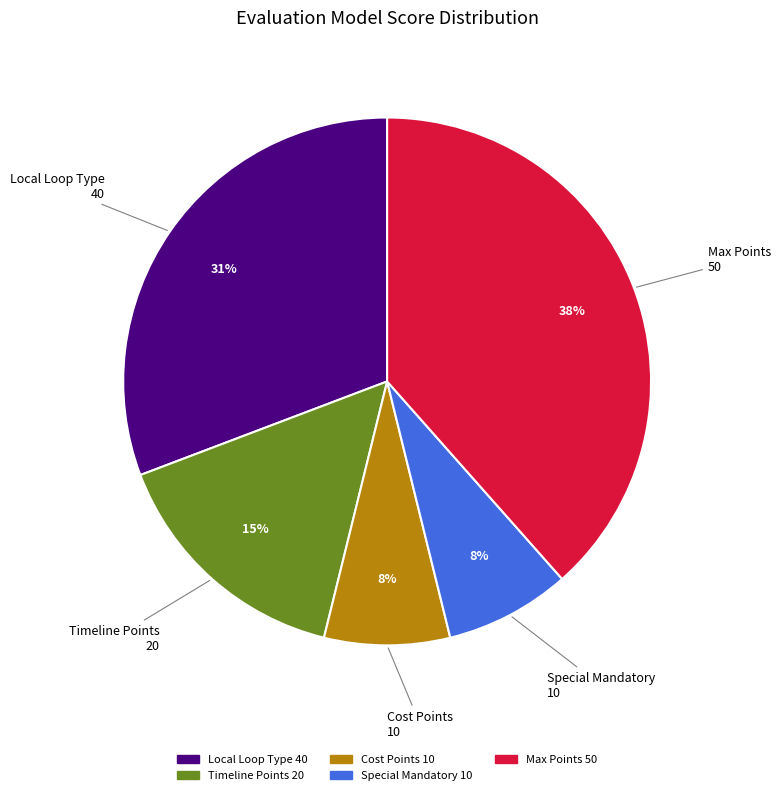

Is there any slice that represents more than half of the pie?

No